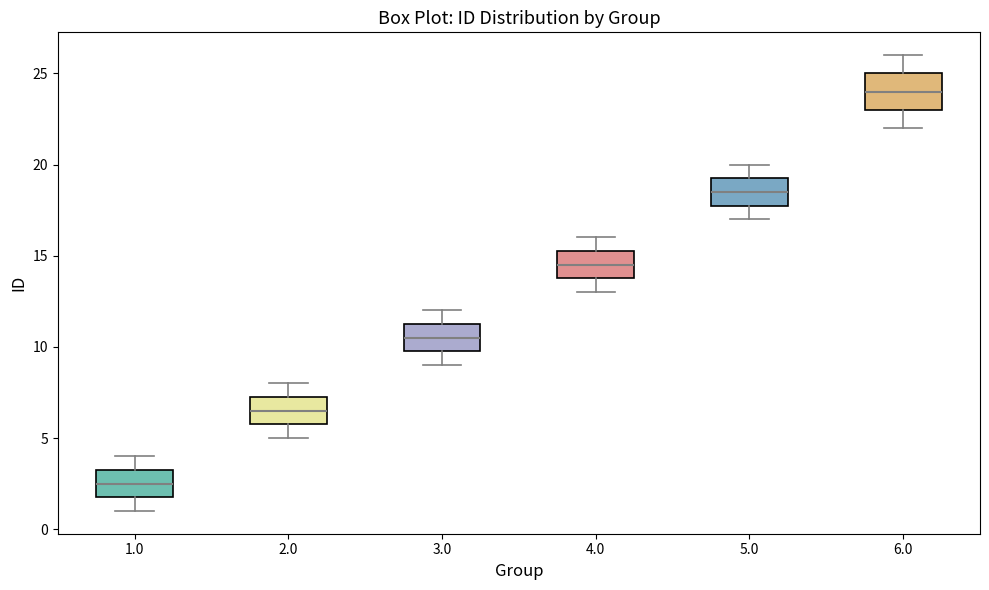

Where is the lower edge of the box at x = 3.0 on the y-axis? The values are not printed on the chart, so give them approximately, as read against the axis.

10.0